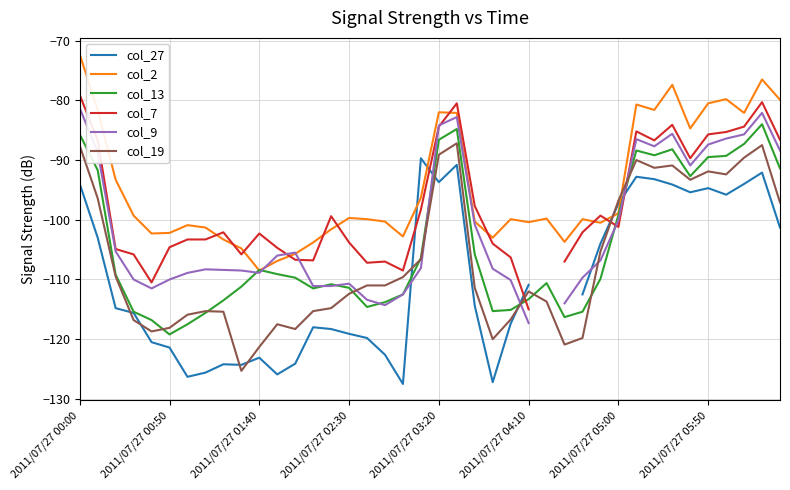

After their last crossing, which series has the higher values: col_9 or col_13?

col_9